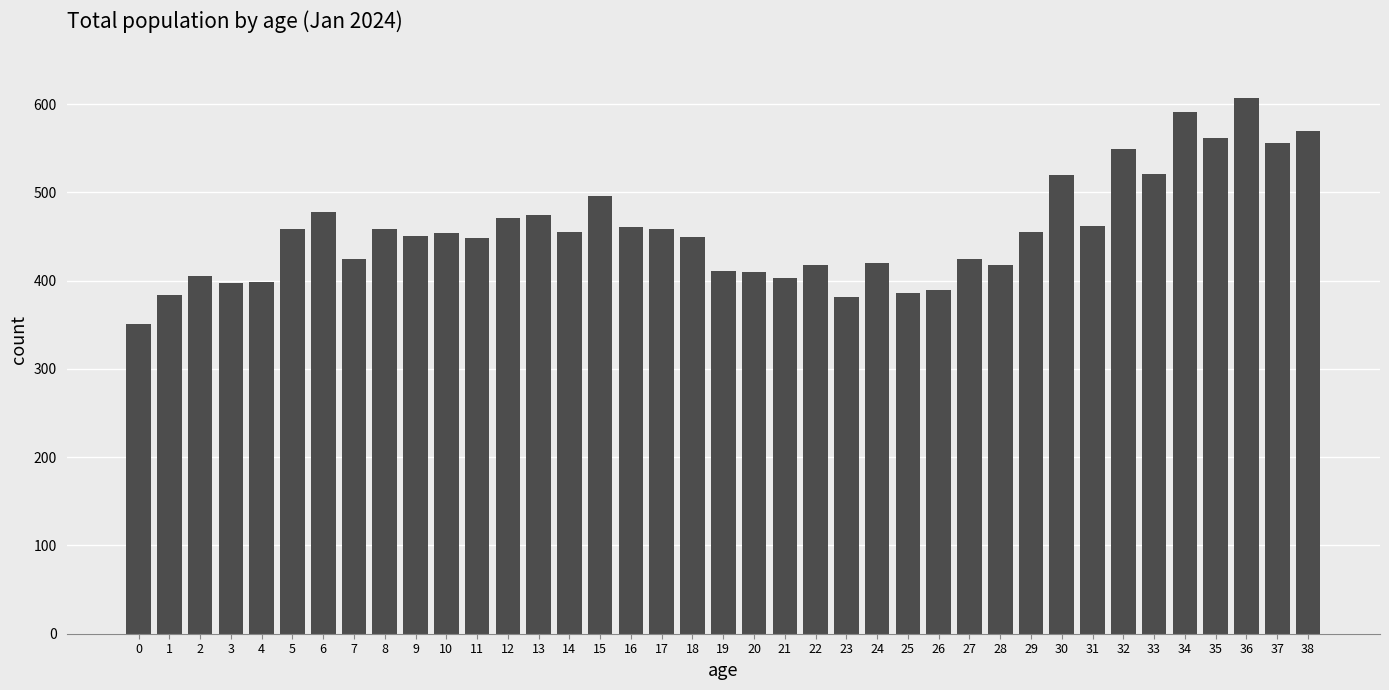

What is the value of the 22nd bar from the left?

403